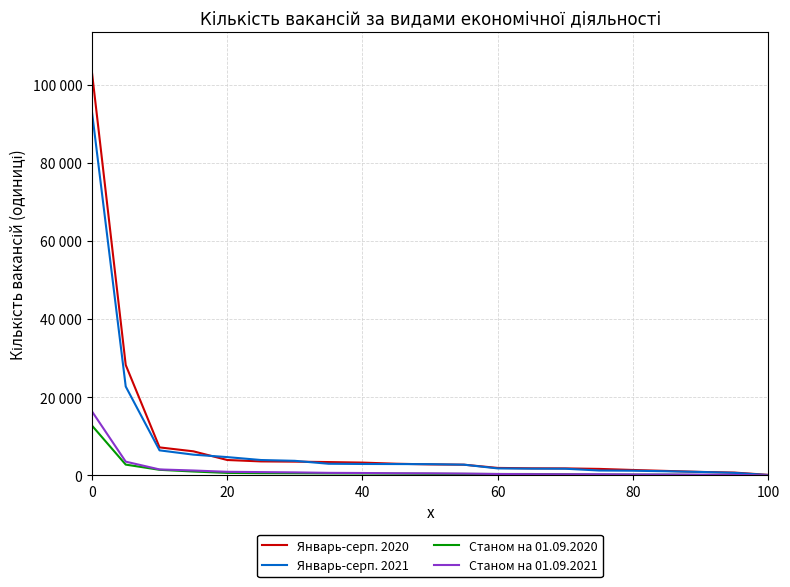

What are all the series names shown in the legend?

Январь-серп. 2020, Январь-серп. 2021, Станом на 01.09.2020, Станом на 01.09.2021